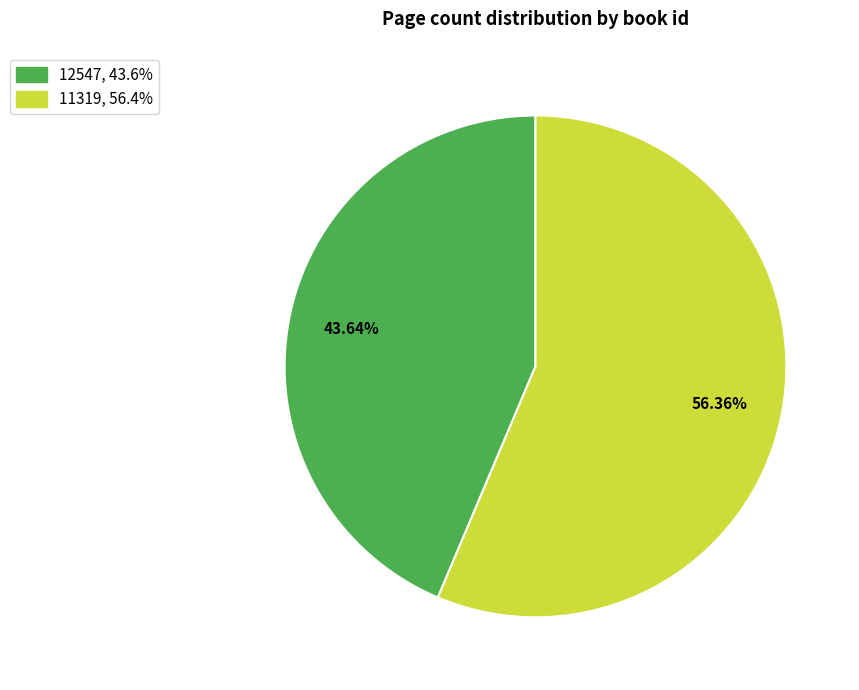

What is the smallest slice in the pie chart?

12547